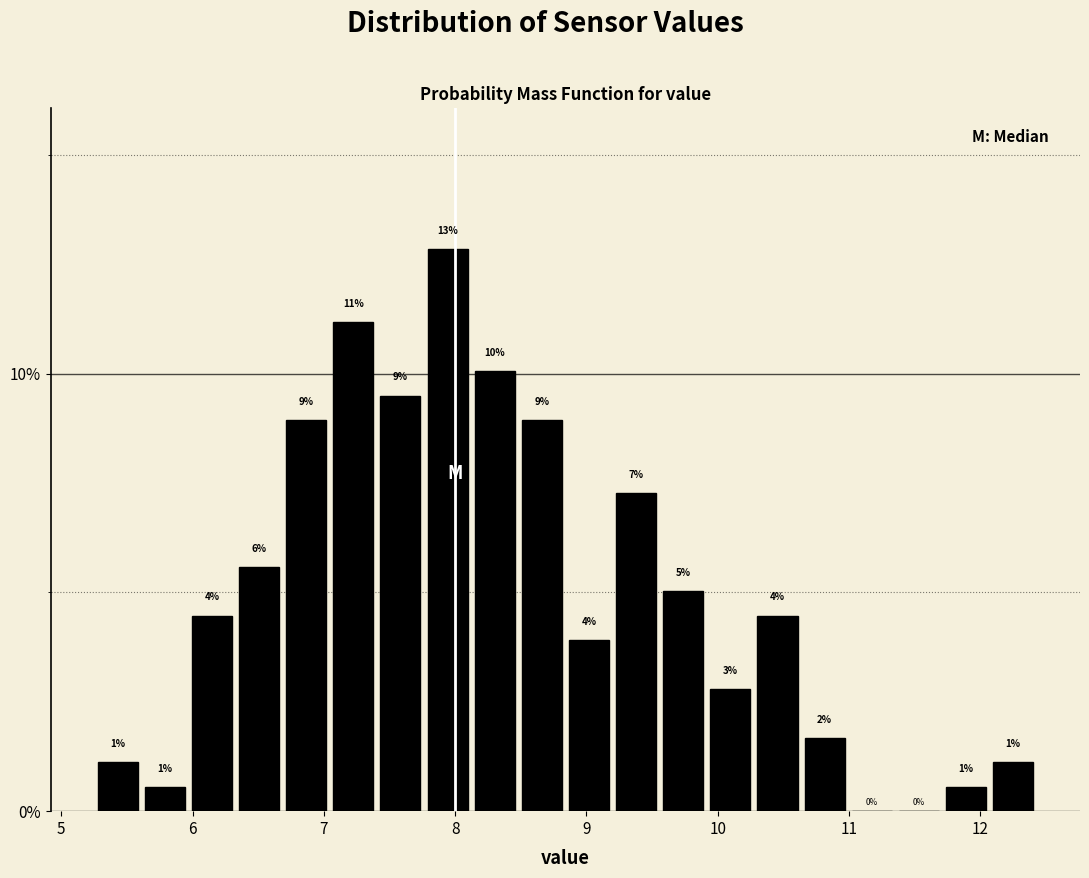

Read against the x-axis, roughly where is the centre of the tallest bar?

7.9